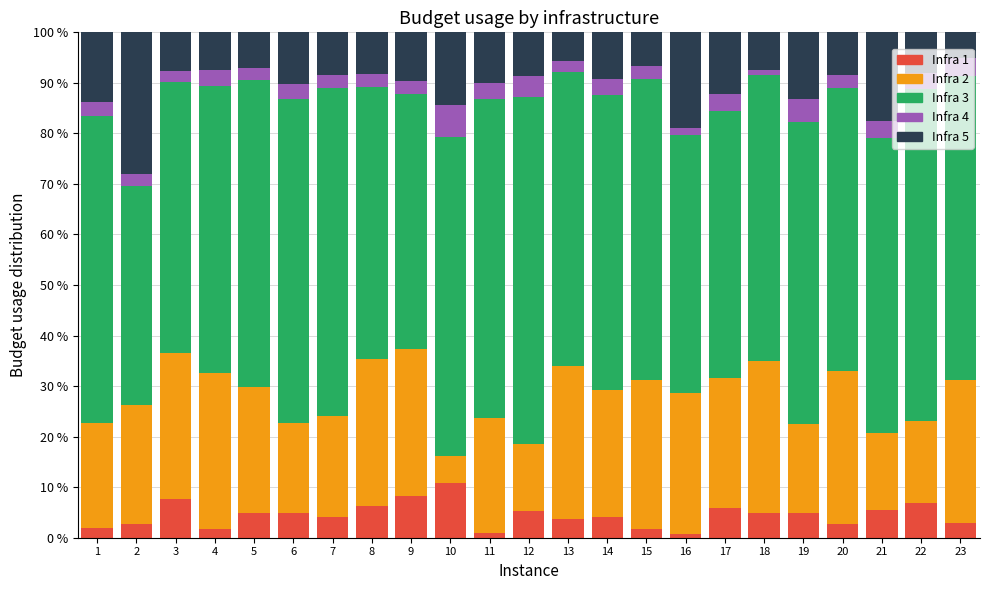

The Infra 1 series shows 5.8 at 17. True or false?

True